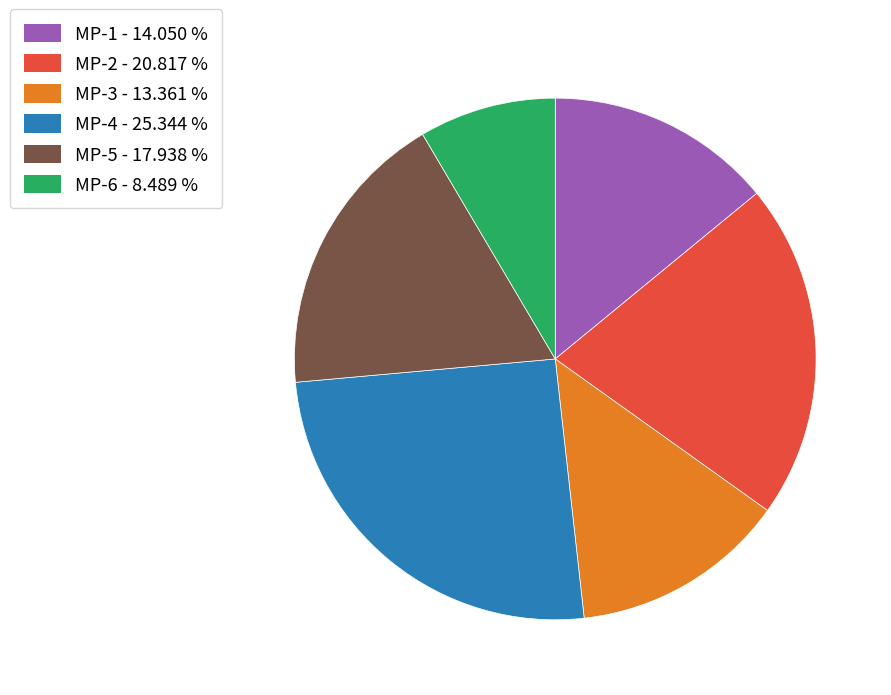

How many segments does this pie chart have?

6